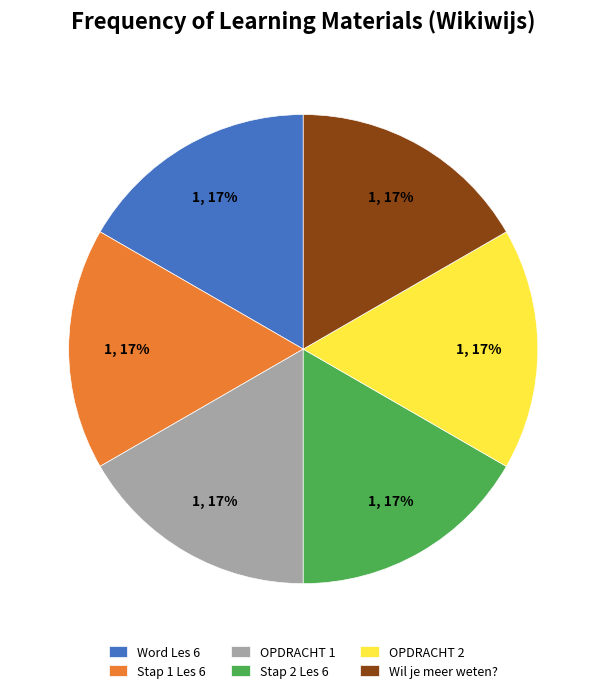

What percentage is the OPDRACHT 2 slice, to the nearest percent?

17%